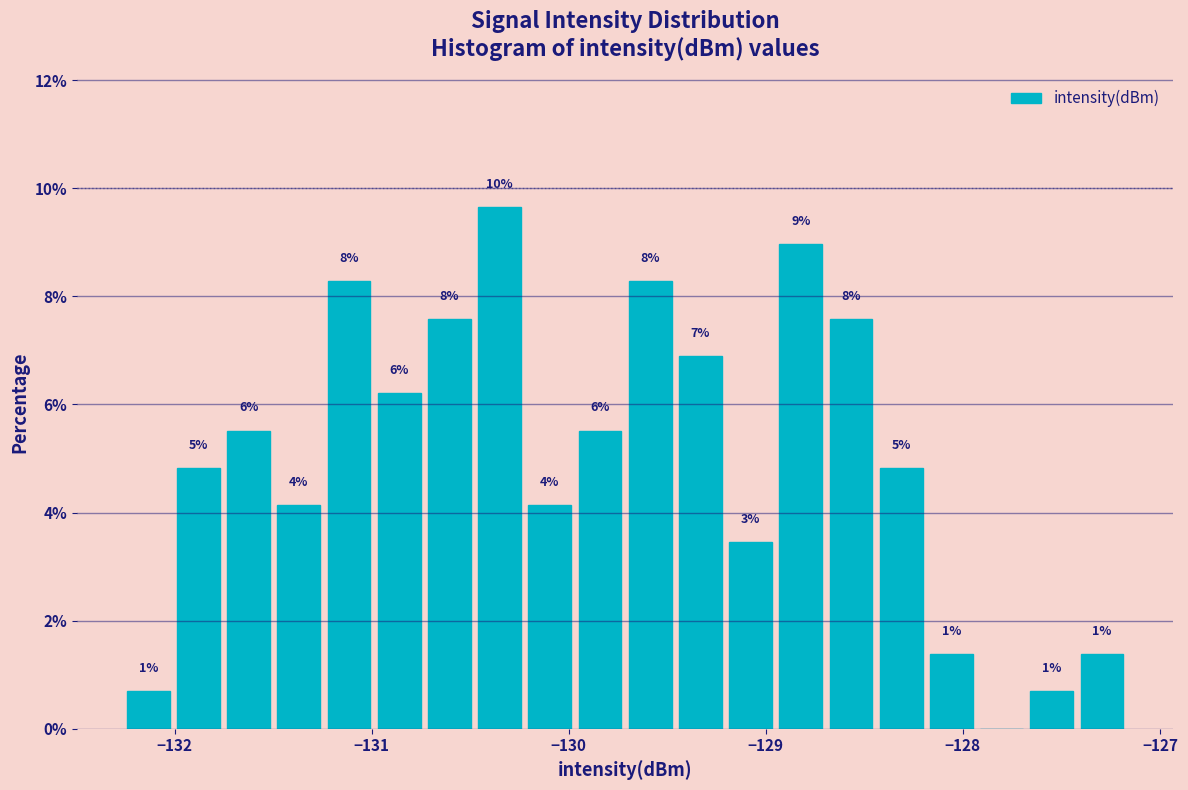

Read against the x-axis, roughly where is the centre of the tallest bar?

-130.4